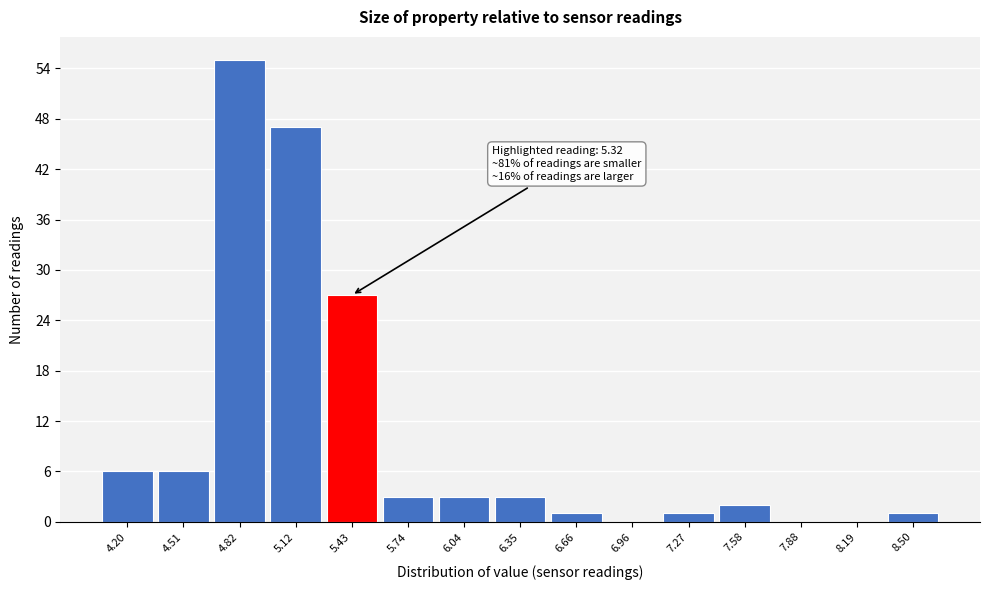

Over which range of the x-axis is the bar tallest?

4.65 to 4.95